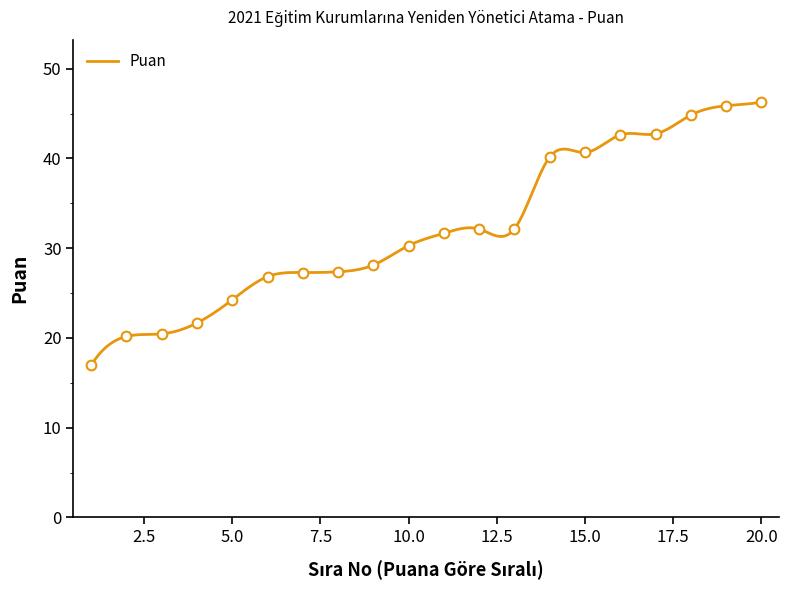

What is the lowest value of the Puan series?

17.0